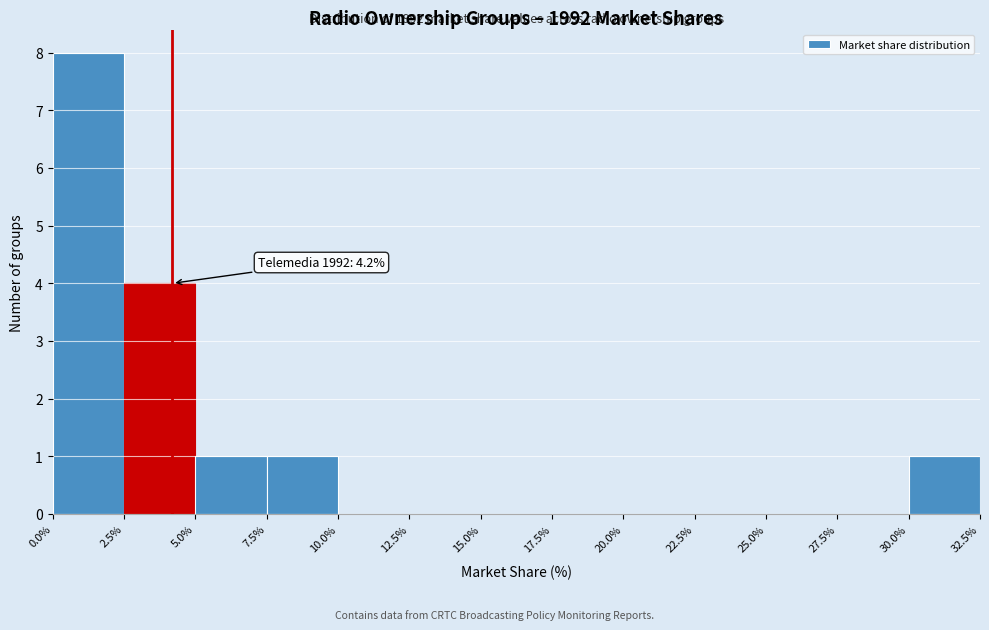

Over which range of the x-axis is the bar tallest?

0.0% to 2.5%